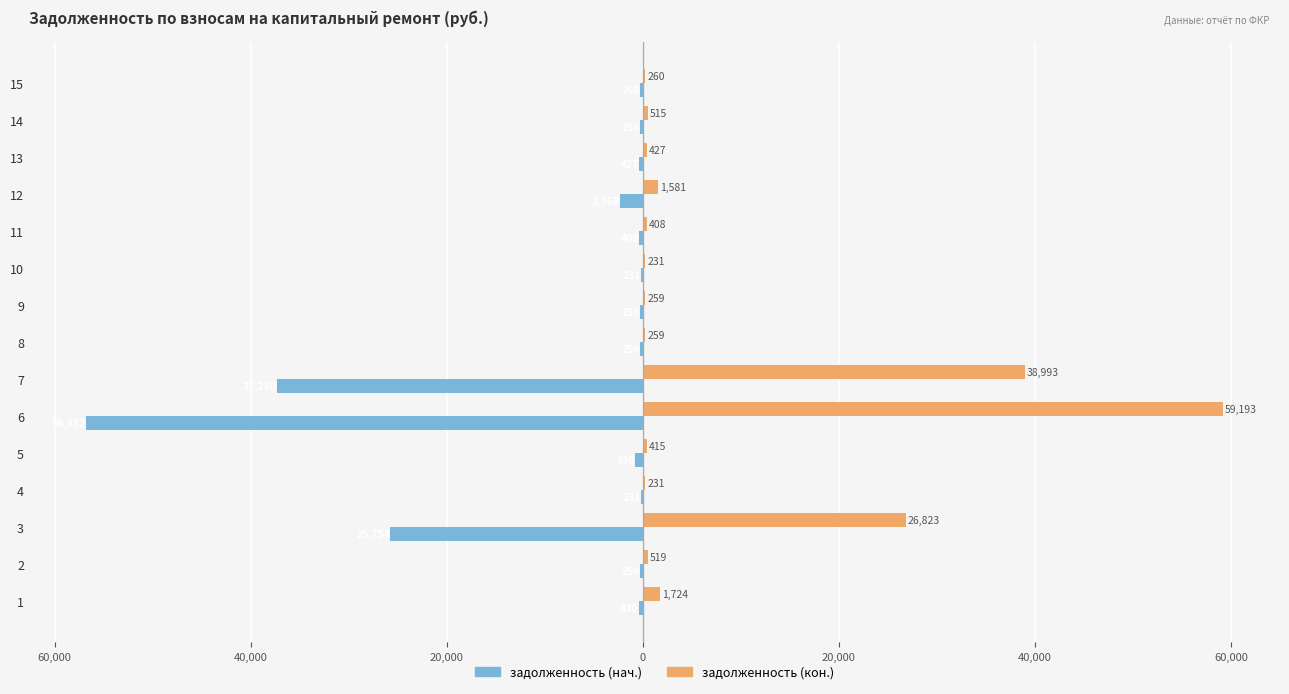

What are all the series names shown in the legend?

задолженность (нач.), задолженность (кон.)